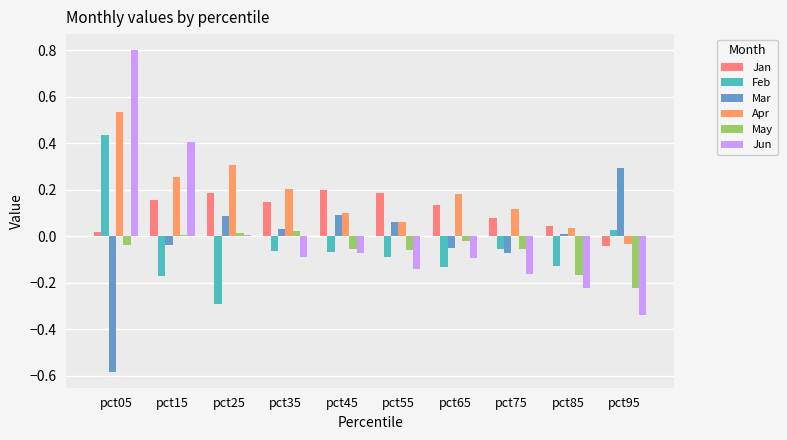

Which category has the lowest value in the Mar series?

pct05